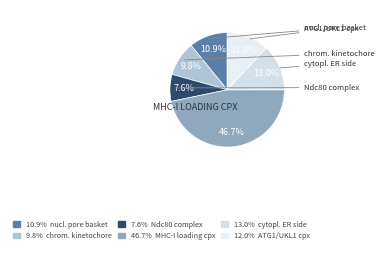

How many slices are in this pie chart?

6